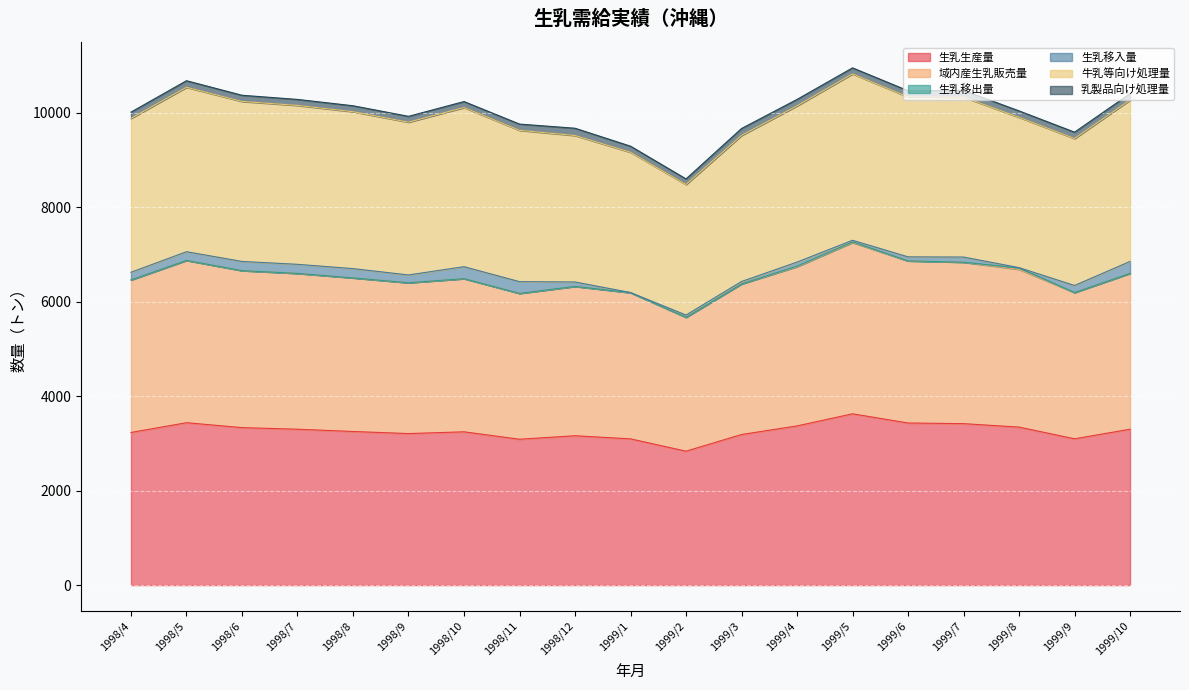

Is it true that 生乳生産量 equals 3097 at 1999/9?

True